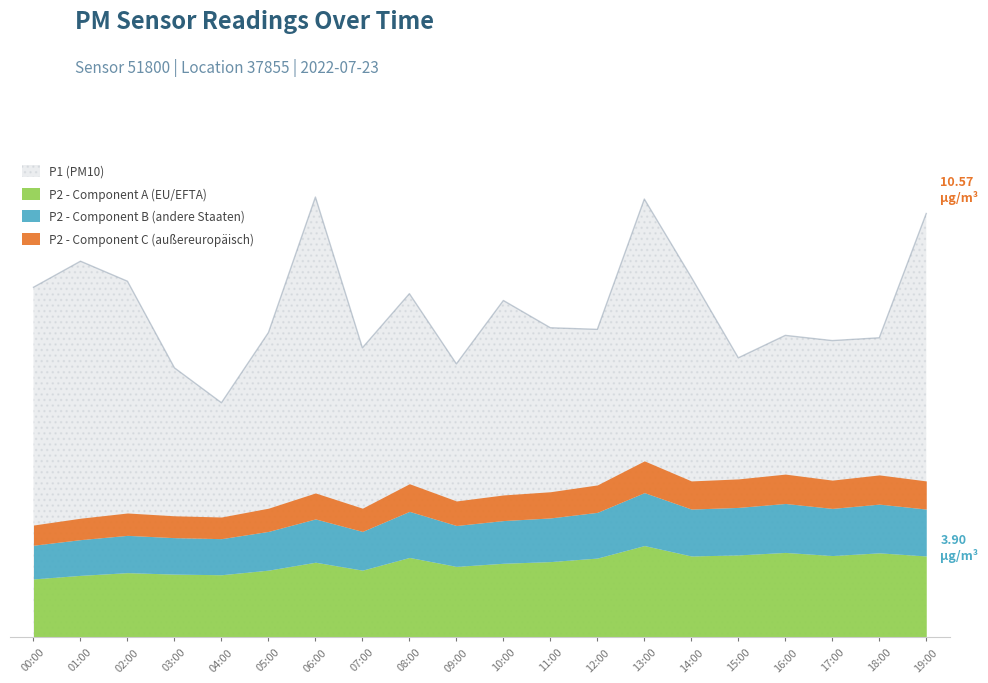

What position from the left is 17:00?

18